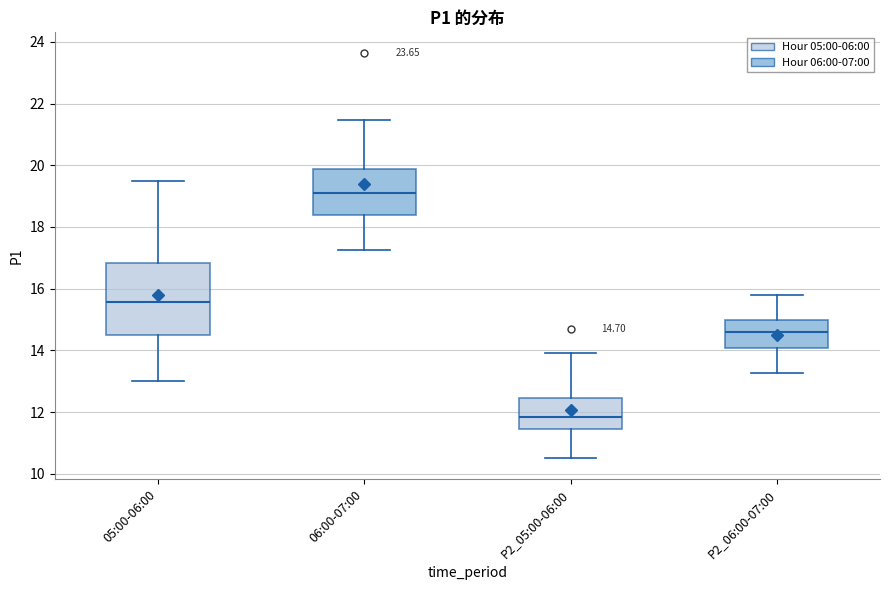

Which box's median line is the lowest?

P2_05:00-06:00